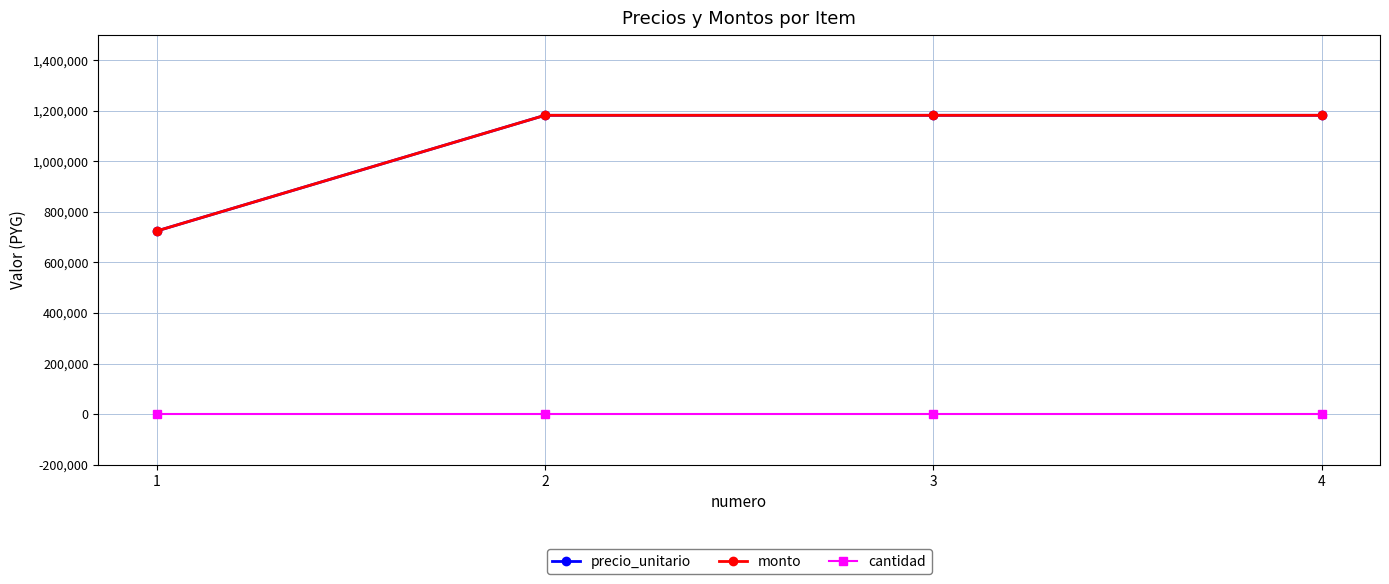

Is it true that monto equals 1182000 at 4?

True